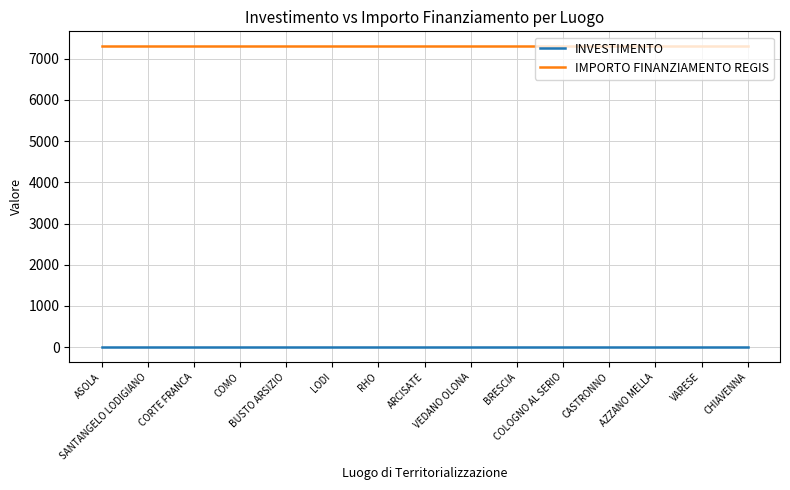

List the series in order of their peak value, highest first.

IMPORTO FINANZIAMENTO REGIS, INVESTIMENTO